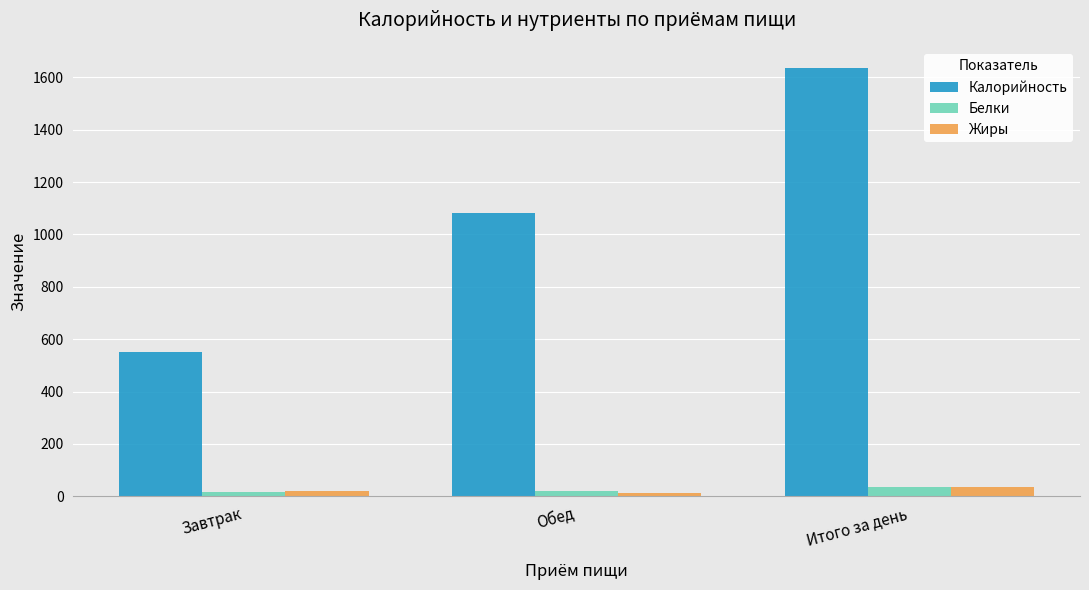

The value of Калорийность at Завтрак is 551.6. True or false?

True